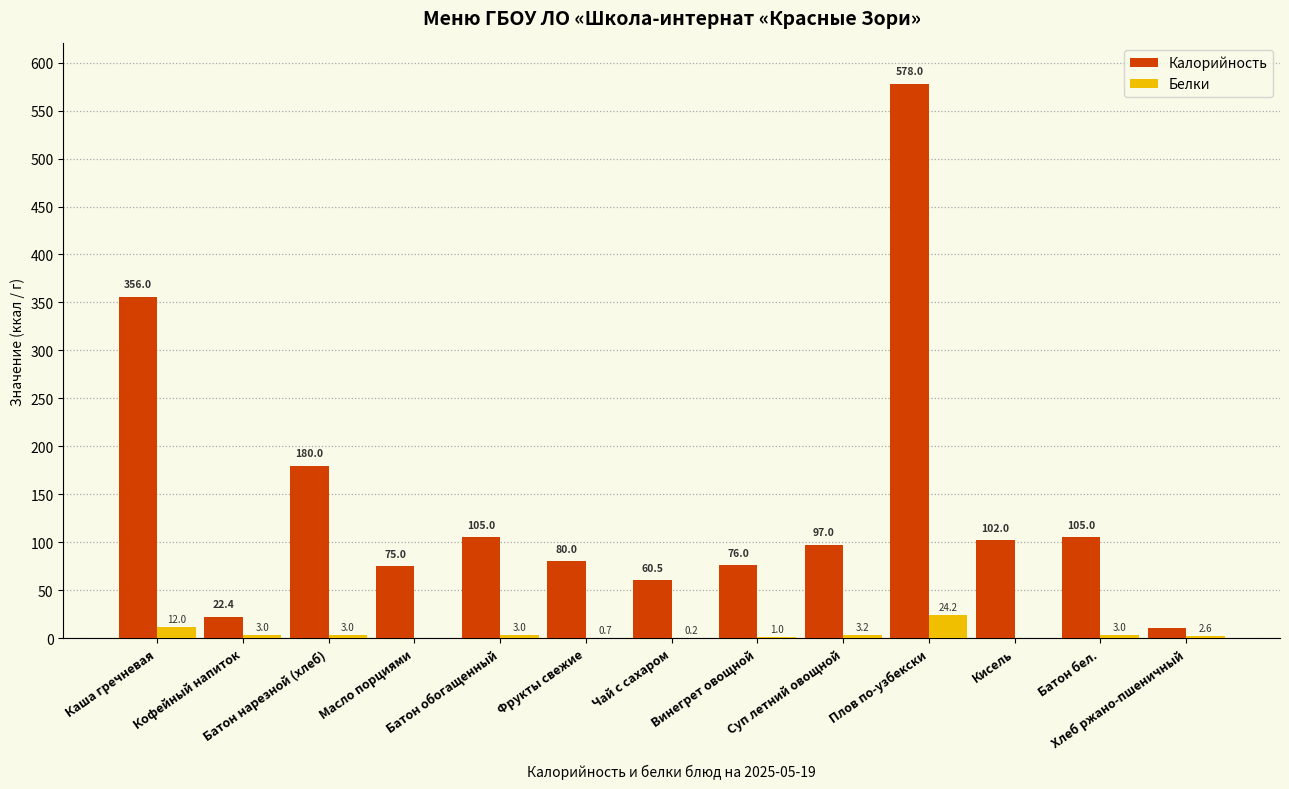

Which series has the largest total across all categories?

Калорийность